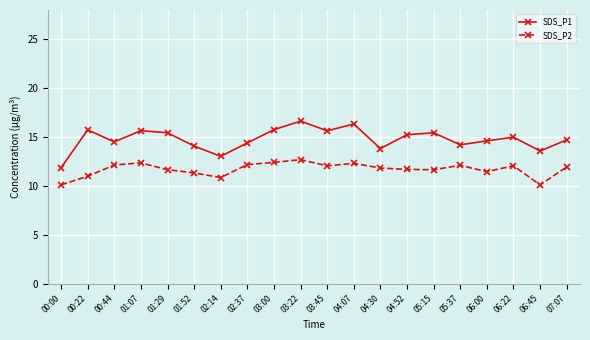

List the series in order of their overall mean, lowest first.

SDS_P2, SDS_P1